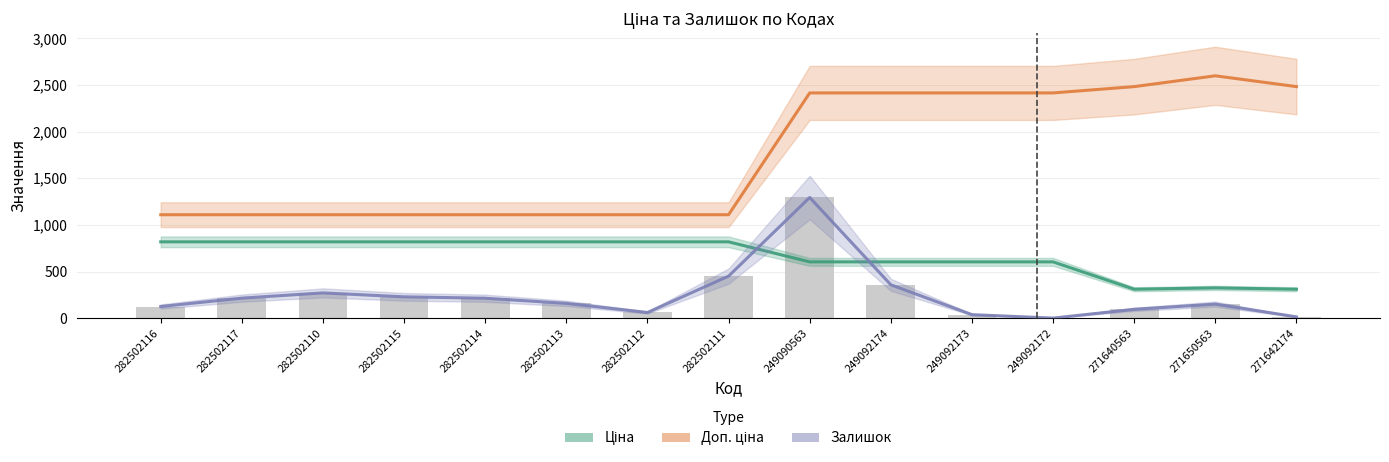

At which category is the sum across all series the highest?

249090563